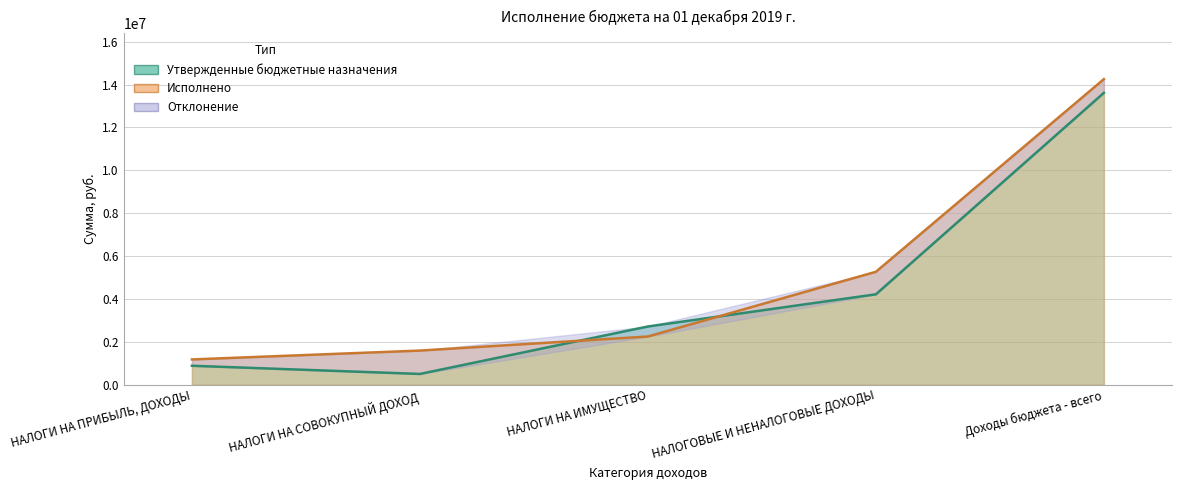

At which category does the chart reach its minimum across all series?

НАЛОГИ НА СОВОКУПНЫЙ ДОХОД